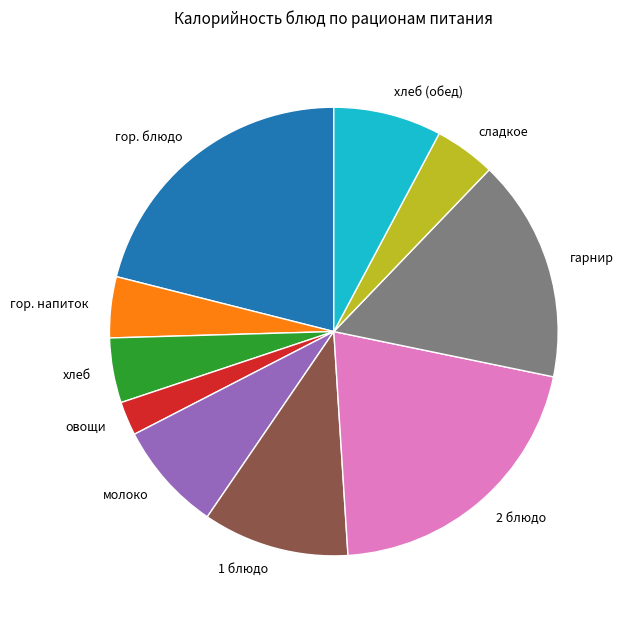

Count the number of slices in the pie.

10